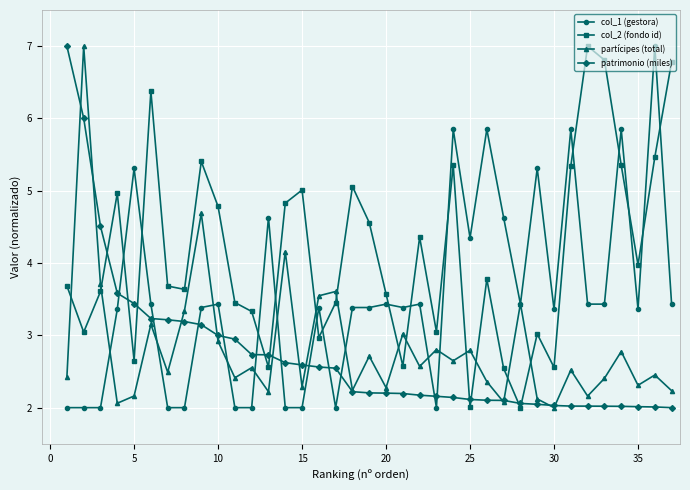

In partícipes (total), how many points are higher than both neighbors (excluding endpoints)?

14